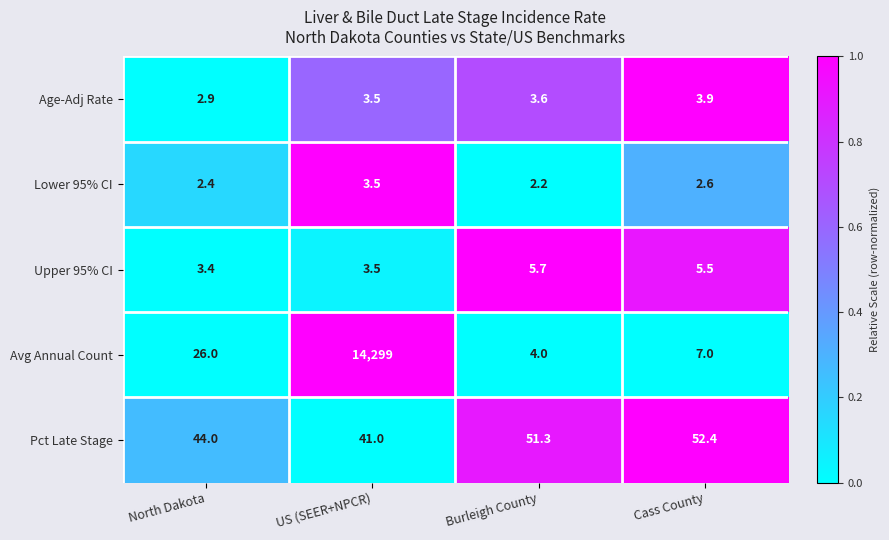

What is the difference between the highest and lowest values at North Dakota?

41.6